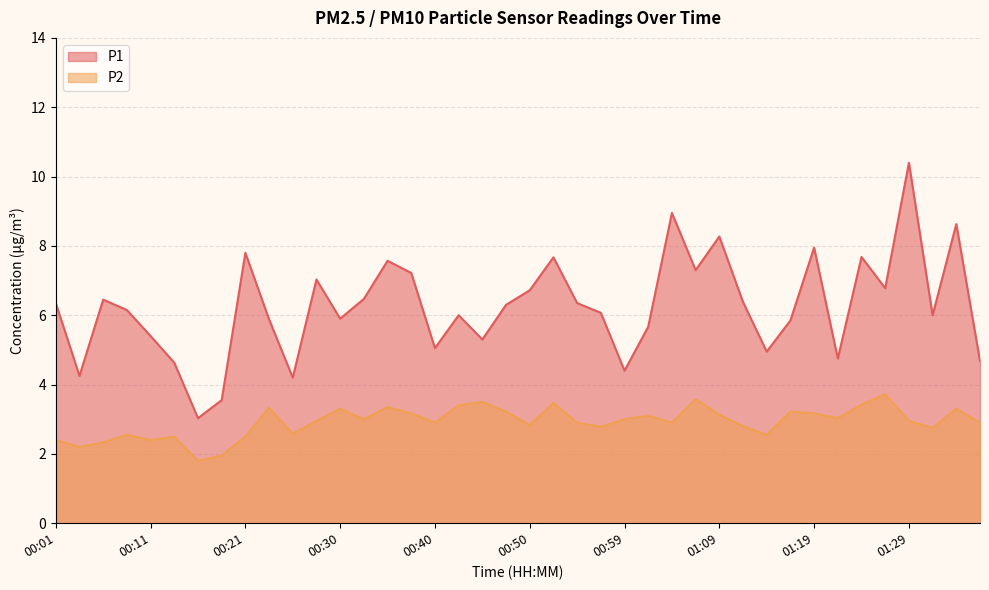

How many interior local valleys does the P2 series have?

12